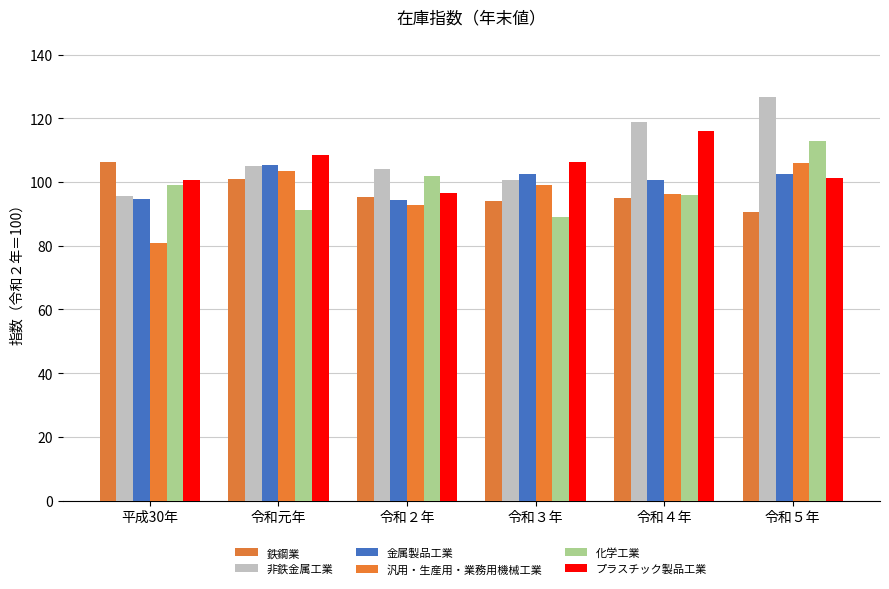

What is the total value across all series at 令和３年?

591.4